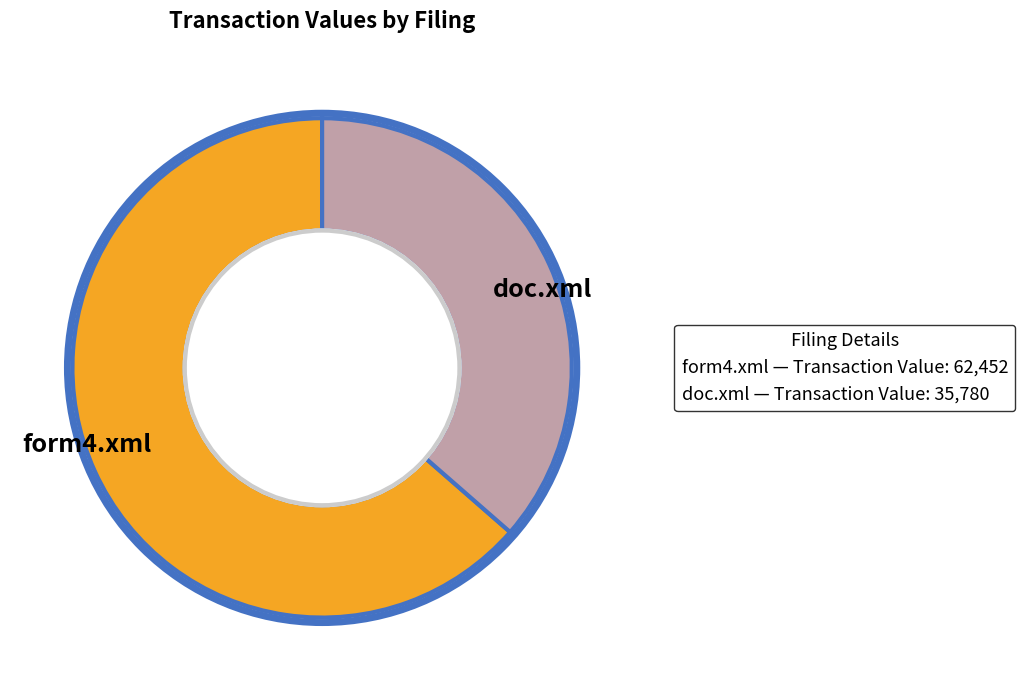

What is the ratio of the value at form4.xml to the value at doc.xml?

1.7